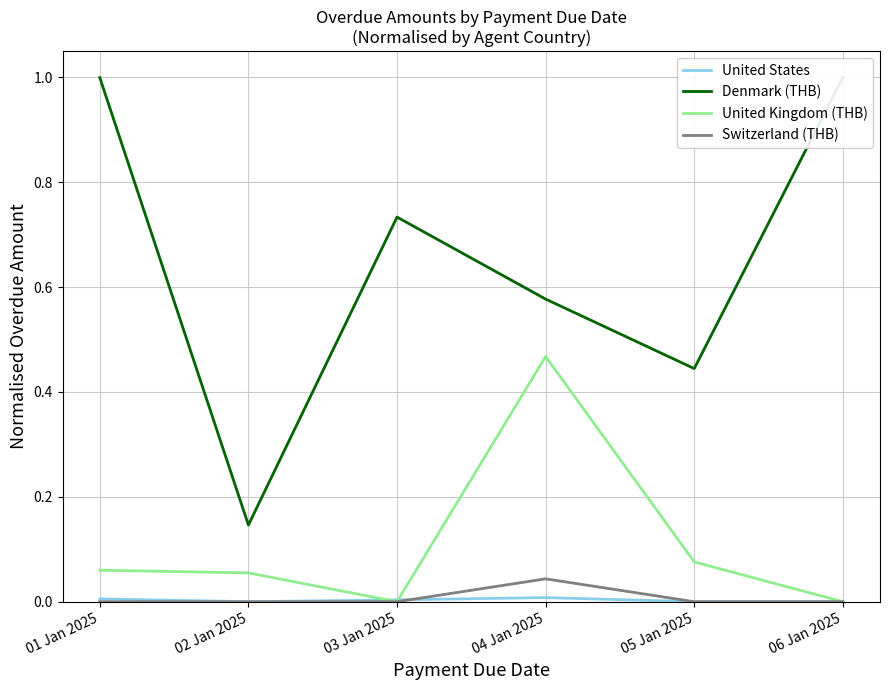

At which category does Denmark (THB) reach its first local peak?

03 Jan 2025